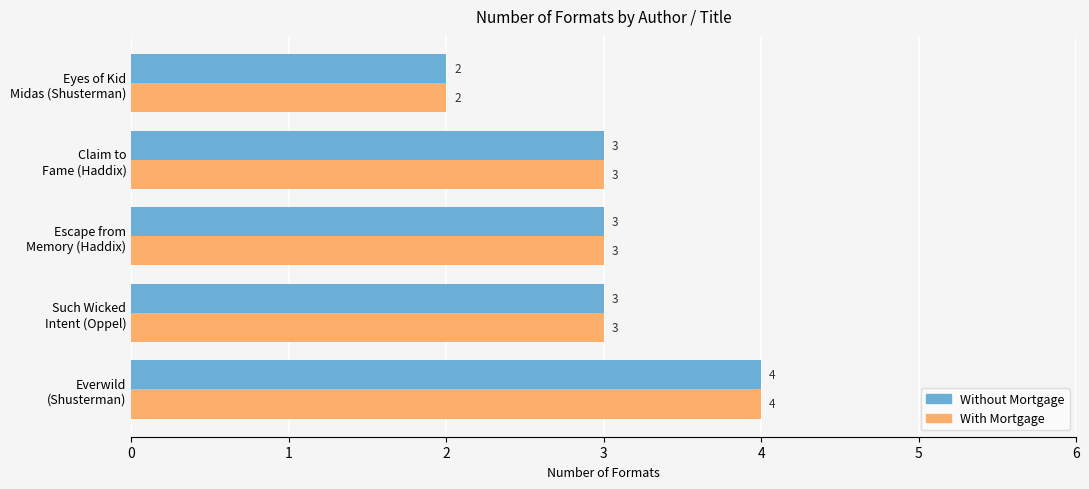

How many Without Mortgage values are between 3 and 4?

4